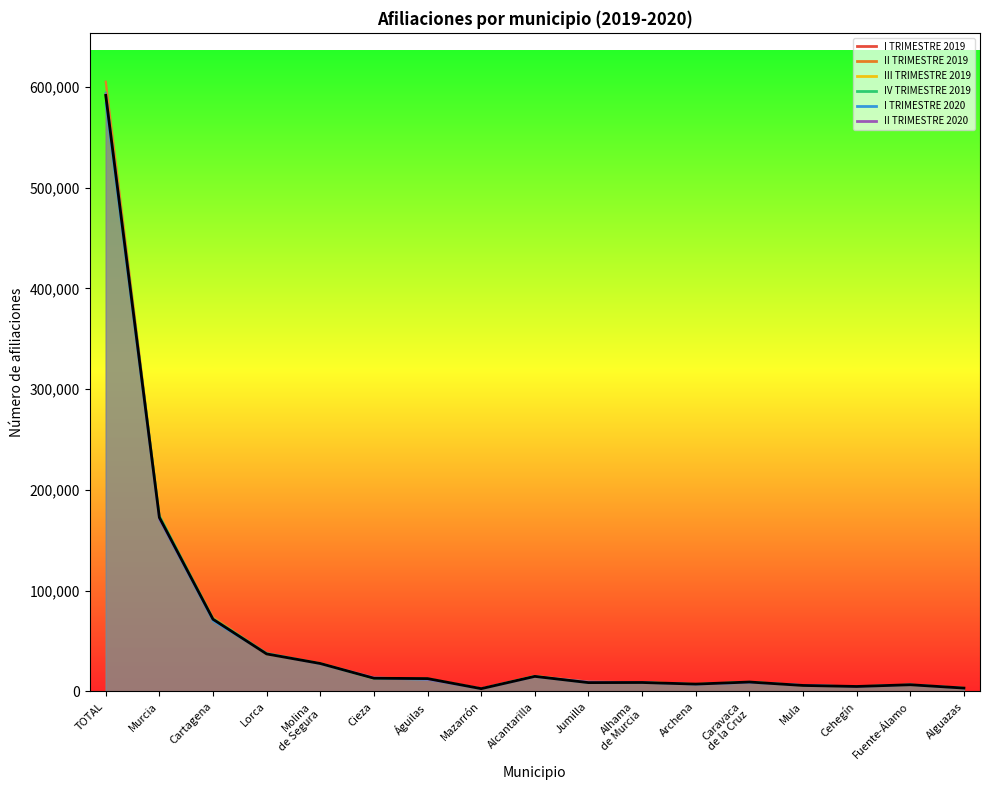

List the series in order of their peak value, highest first.

II TRIMESTRE 2019, IV TRIMESTRE 2019, II TRIMESTRE 2020, III TRIMESTRE 2019, I TRIMESTRE 2019, I TRIMESTRE 2020